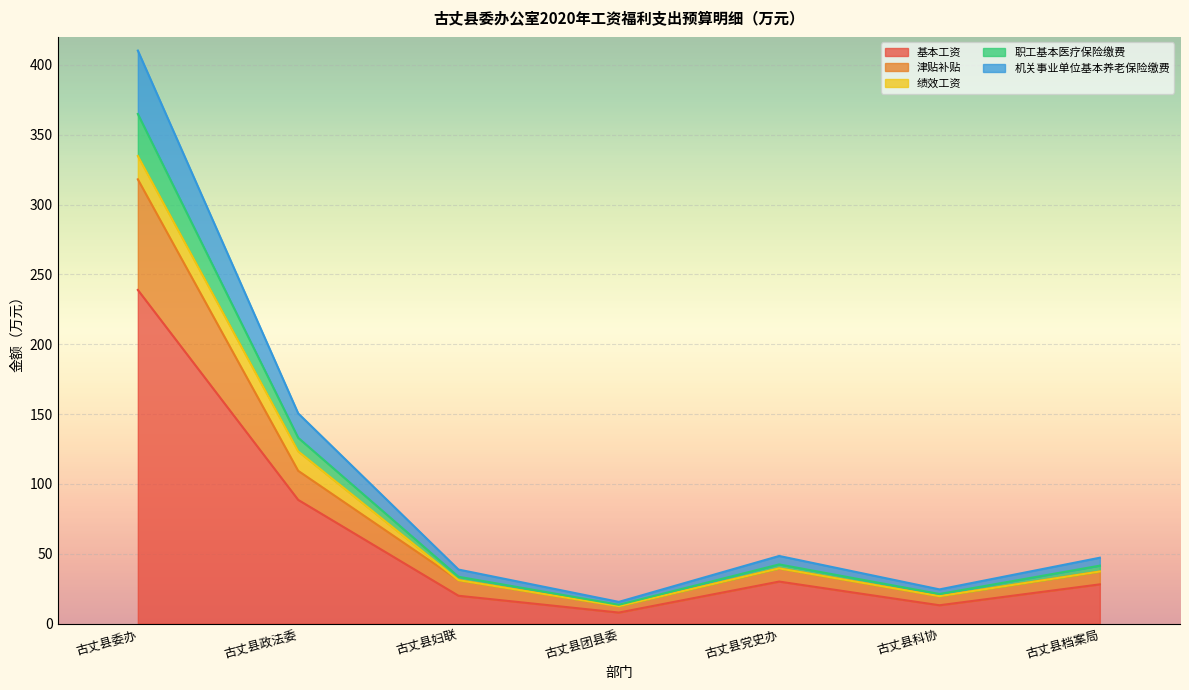

Which has a higher value, 古丈县科协 or 古丈县政法委?

古丈县政法委